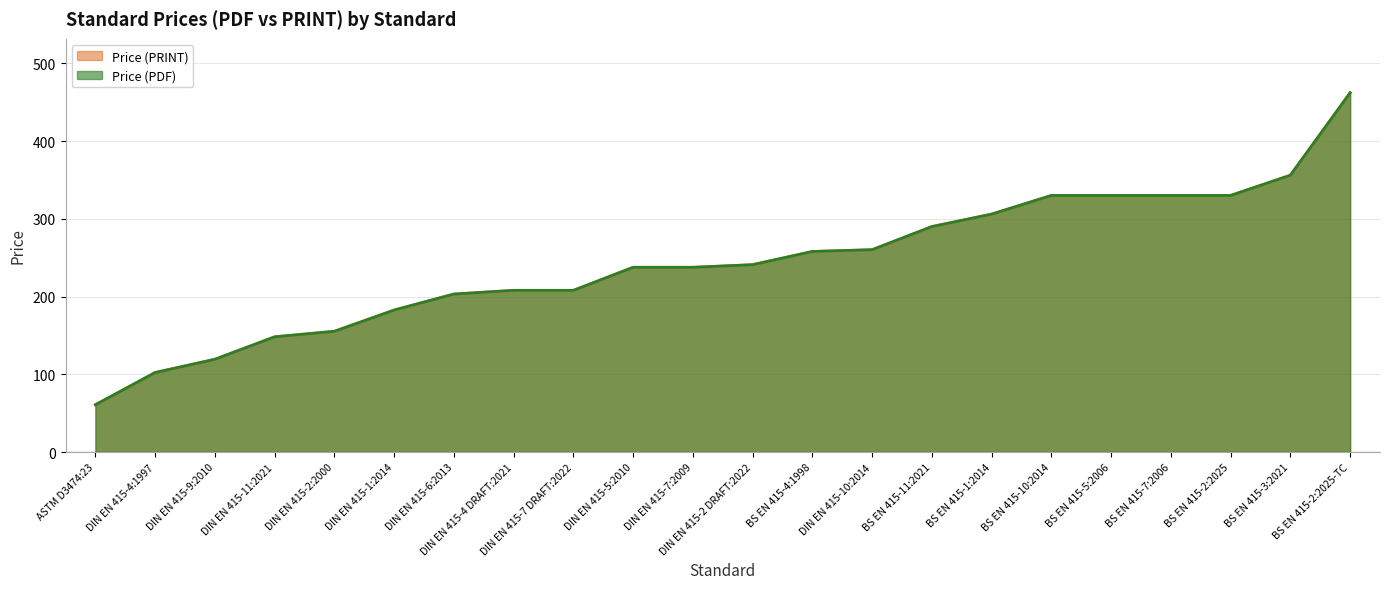

Does the chart have visible grid lines?

Yes